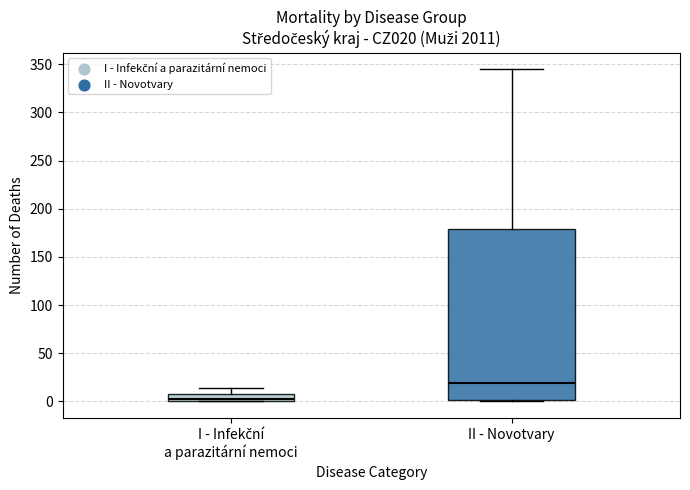

Which box is the tallest, from its lower edge to its upper edge?

II - Novotvary